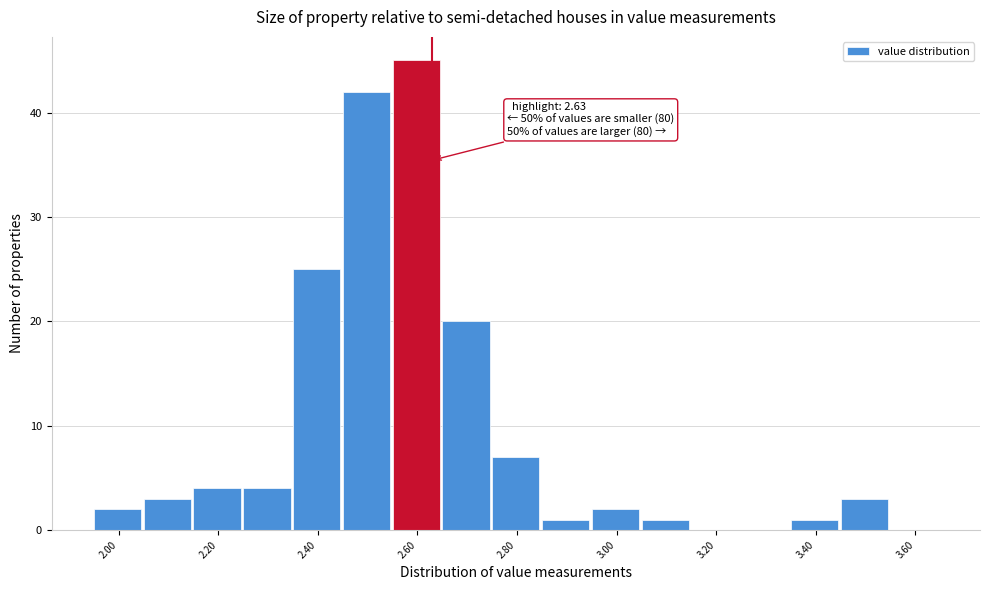

Which range on the x-axis has the tallest bar?

2.55 to 2.65